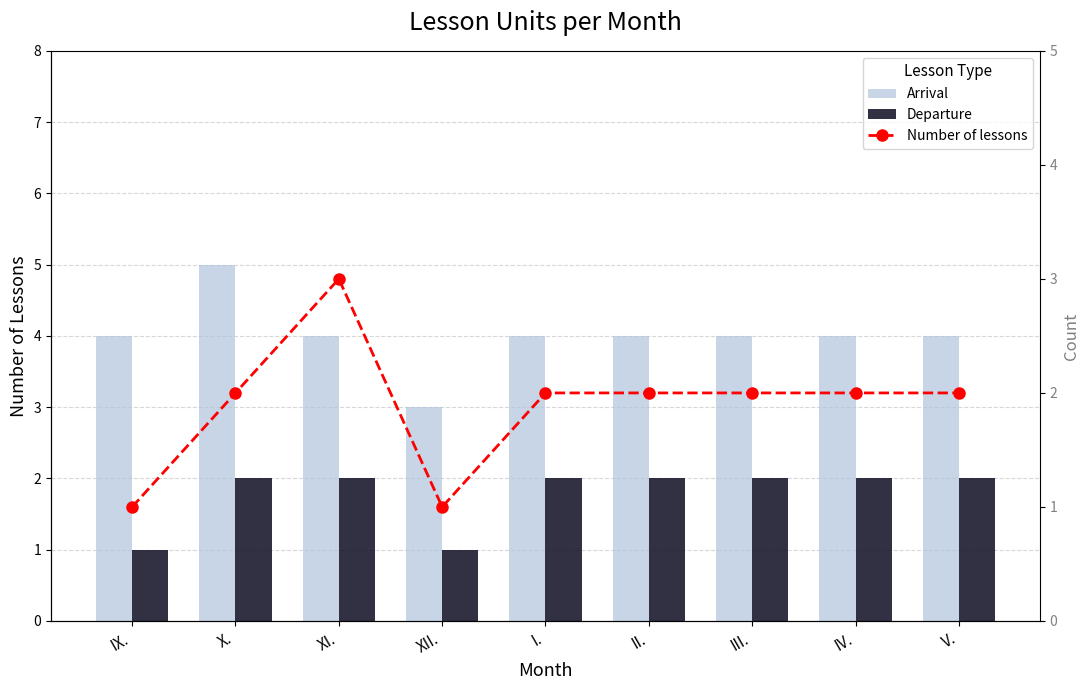

Which category has the lowest value in the Departure series?

IX.